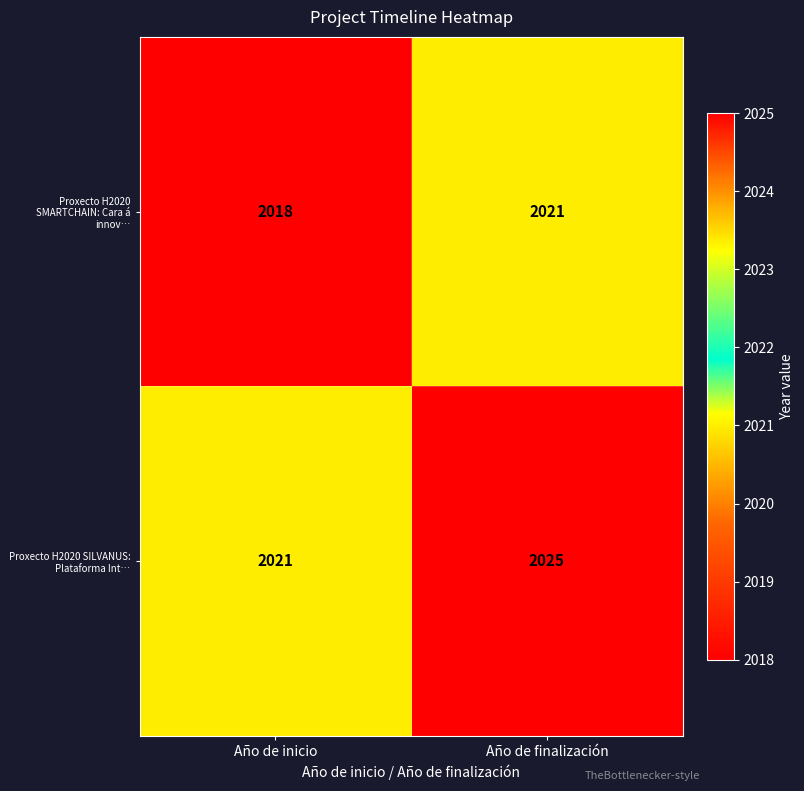

Which series changed the most between Año de inicio and Año de finalización?

Proxecto H2020 SILVANUS: Plataforma Int…